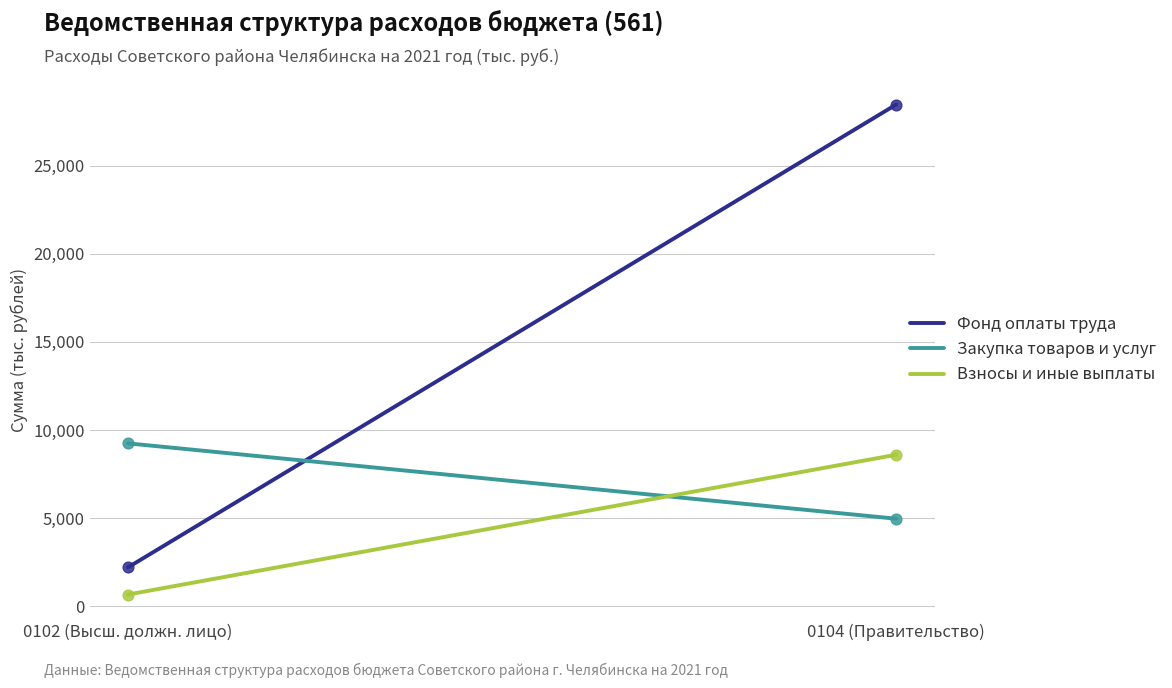

Which series has the largest total across all categories?

Фонд оплаты труда